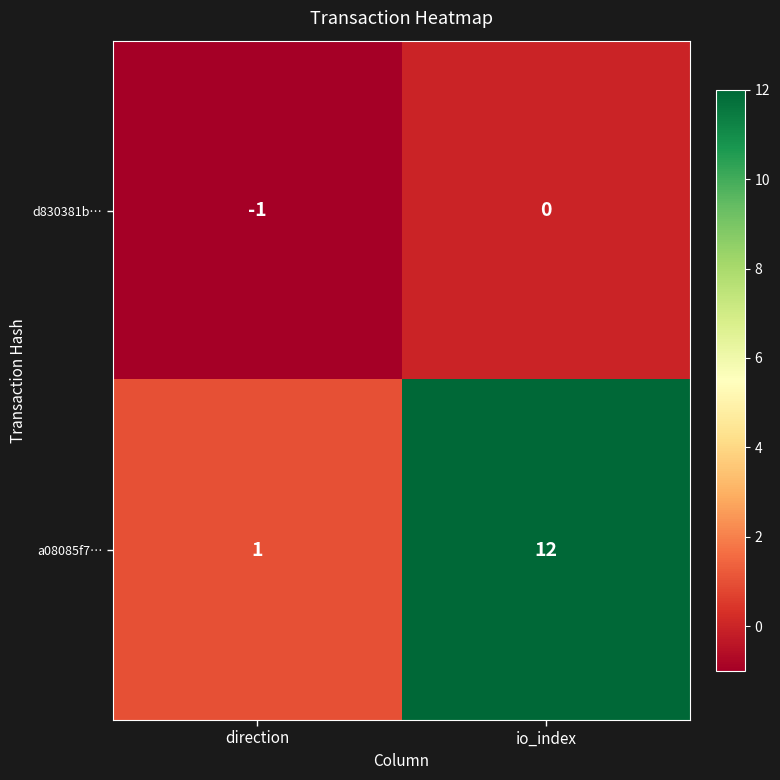

At which category does the chart reach its minimum across all series?

direction